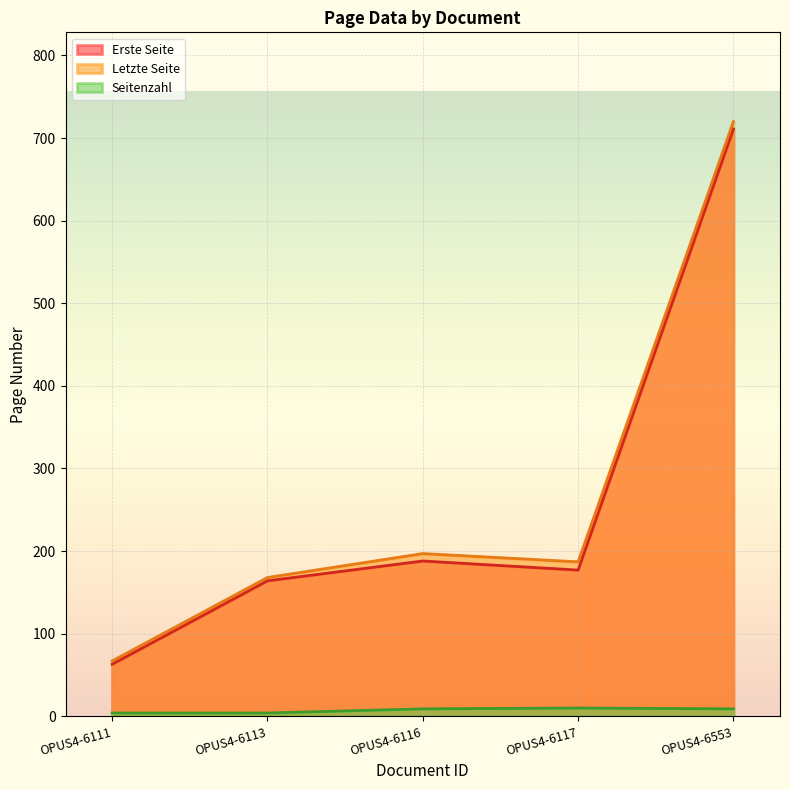

Which series has the largest range (max minus min)?

Letzte Seite